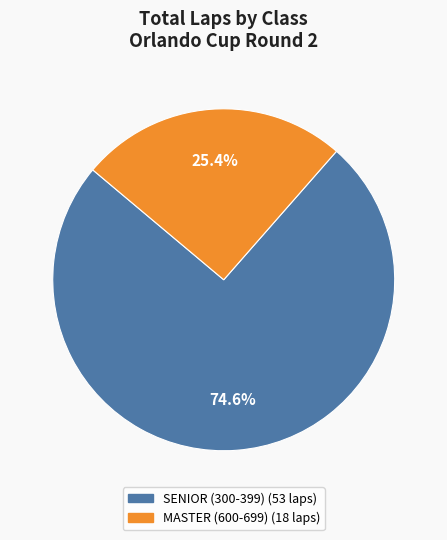

To the nearest percent, what percentage of the pie is SENIOR (300-399)?

75%